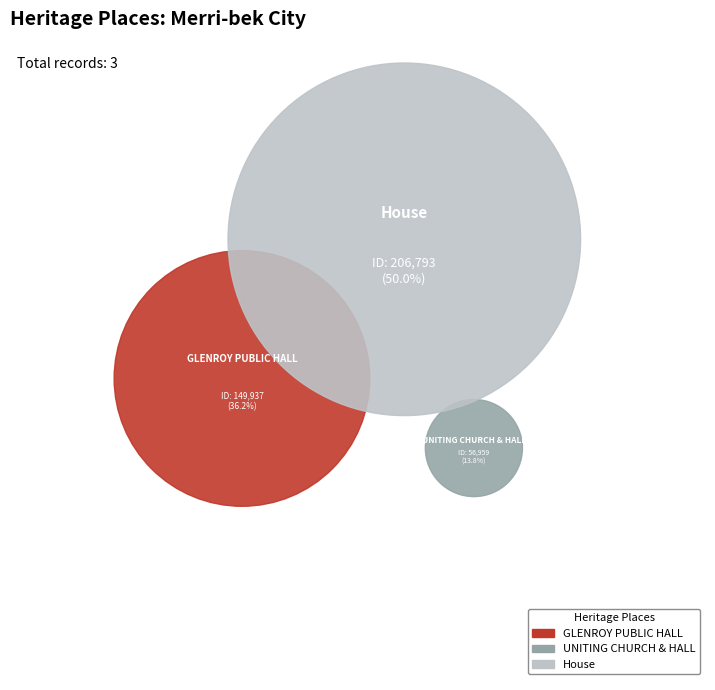

To the nearest percent, what portion does UNITING CHURCH & HALL represent?

14%